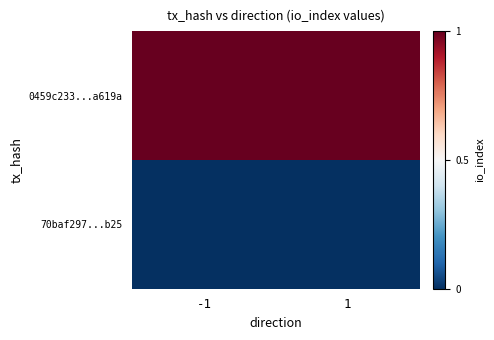

What is the maximum value shown in the chart?

1